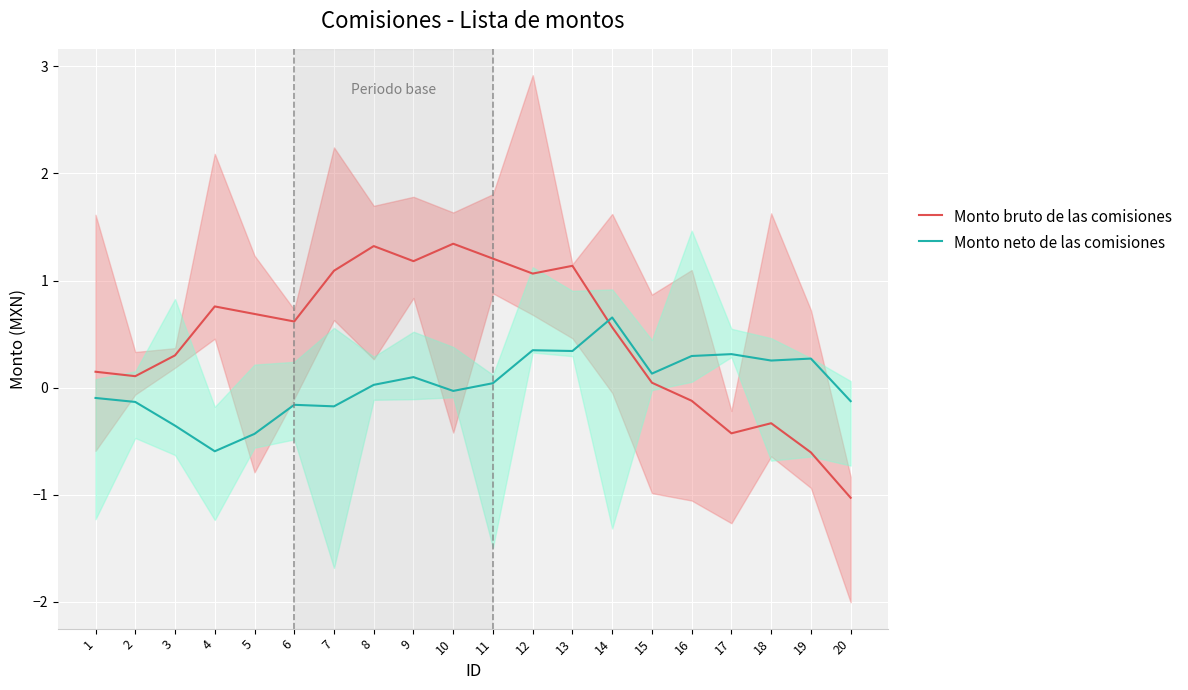

How many interior local peaks does the Monto neto de las comisiones series have?

6